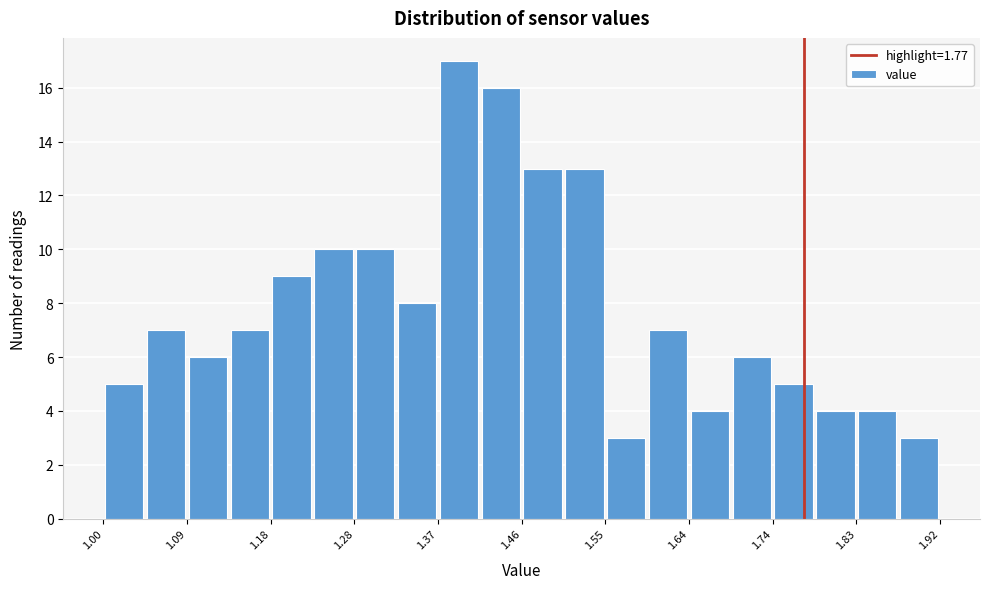

What is the height of the bar covering 1.782 to 1.828 on the x-axis? Neither the bar edges nor the heights are printed on the chart, so give them approximately, as read against the axes.

4